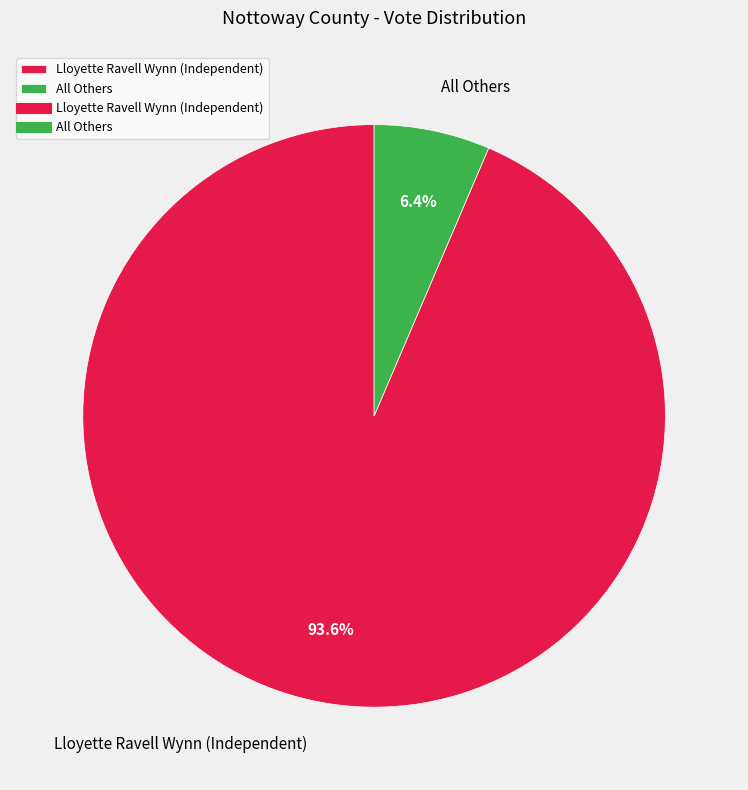

Count the number of slices in the pie.

2